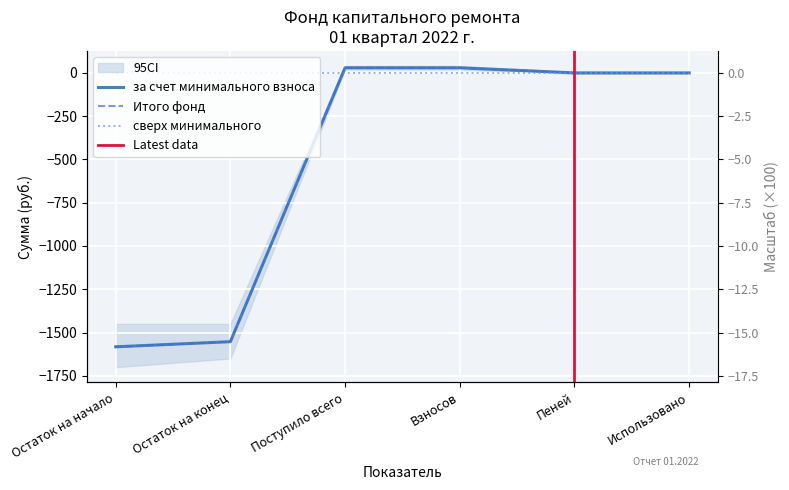

True or false: за счет минимального взноса and Итого фонд капитального ремонта cross at least once.

False